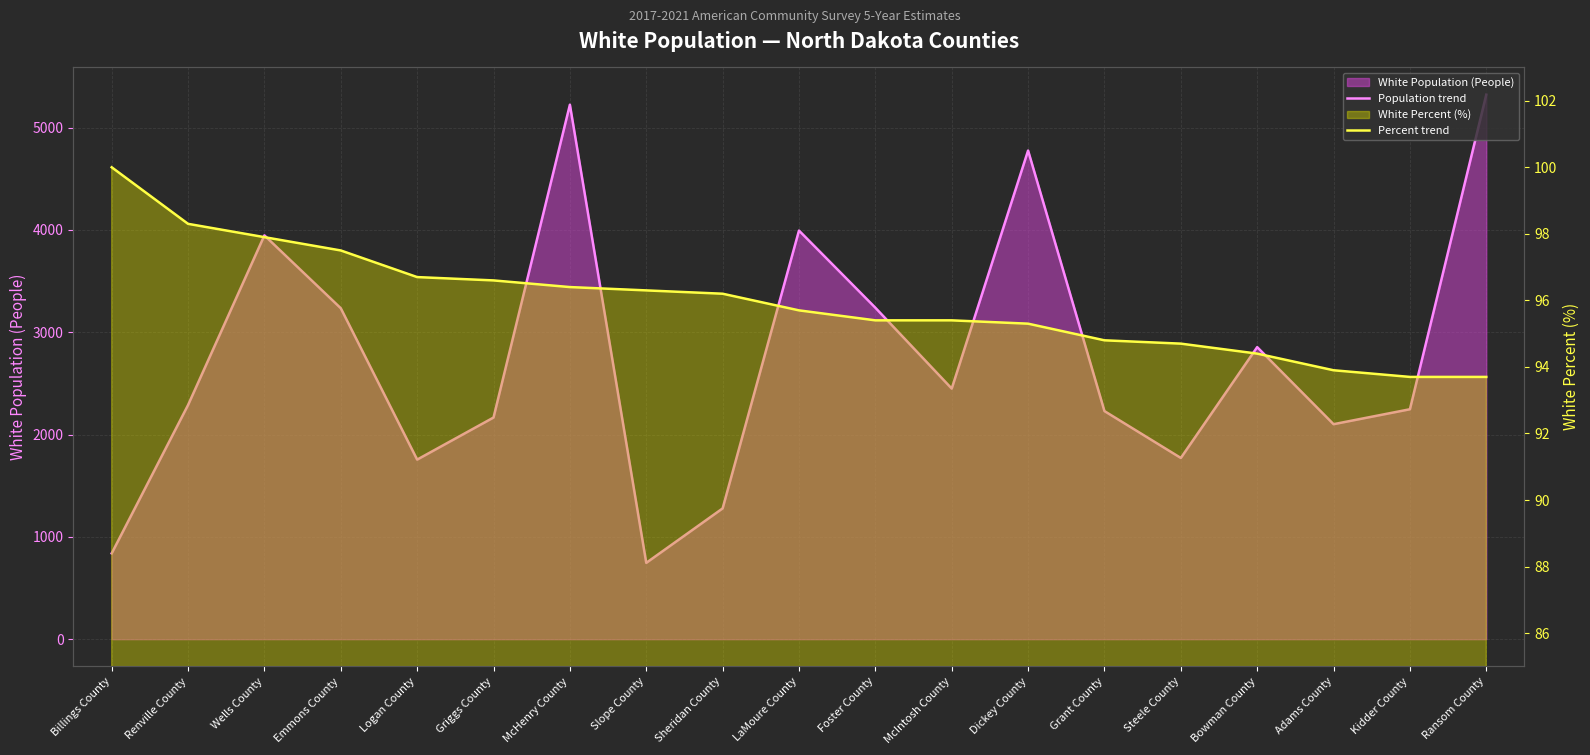

What is the minimum value shown in the chart?

93.7